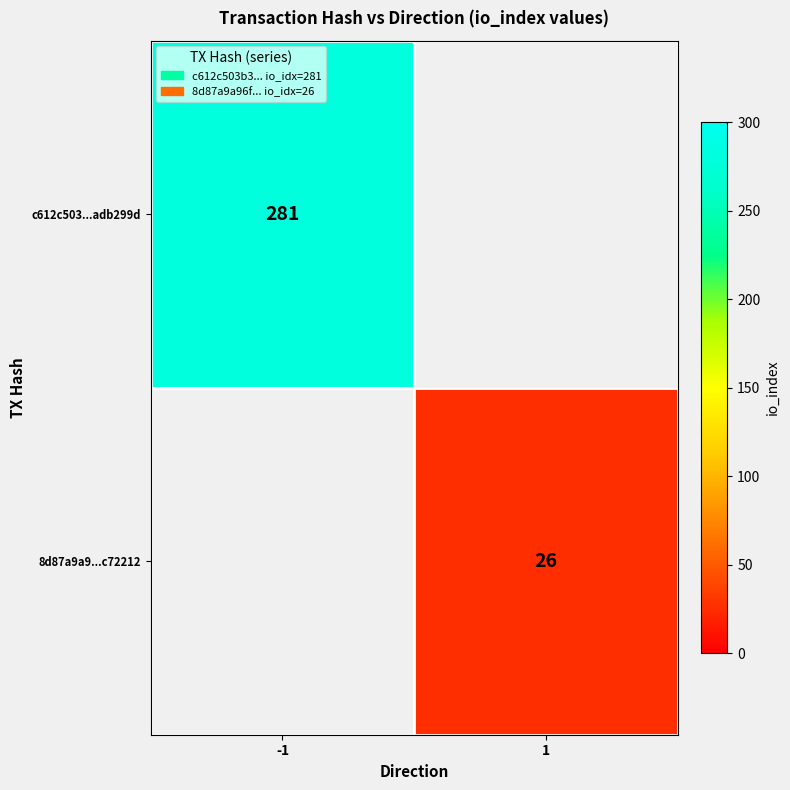

Count the number of data series in this chart.

2